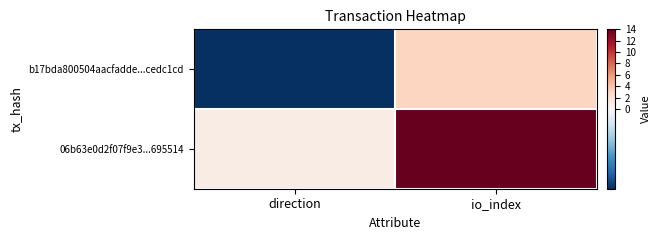

Reading left to right, what are all the values shown in this chart?

b17bda800504aacfadde...cedc1cd: direction=-1	io_index=3
06b63e0d2f07f9e3...695514: direction=1	io_index=14